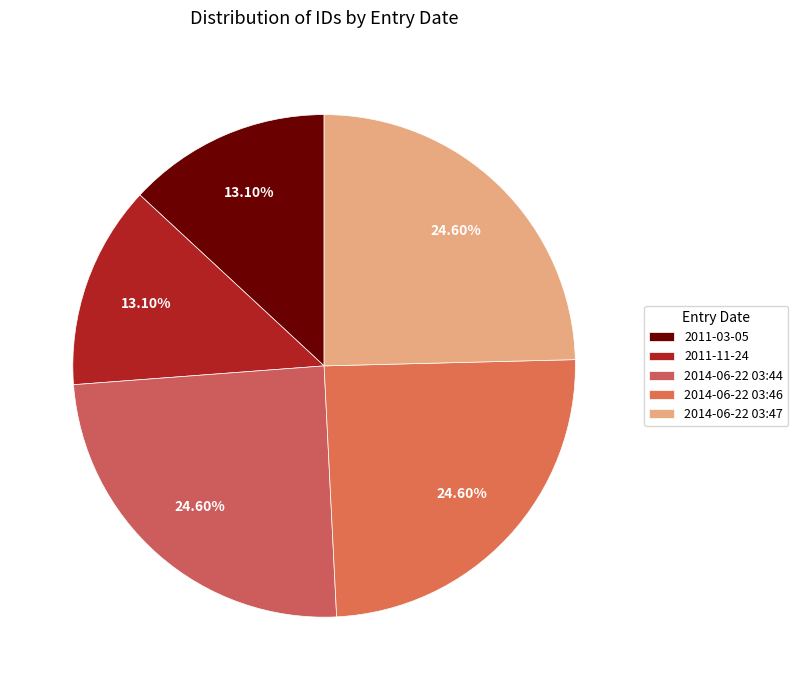

To the nearest percent, what is the average slice percentage?

20%